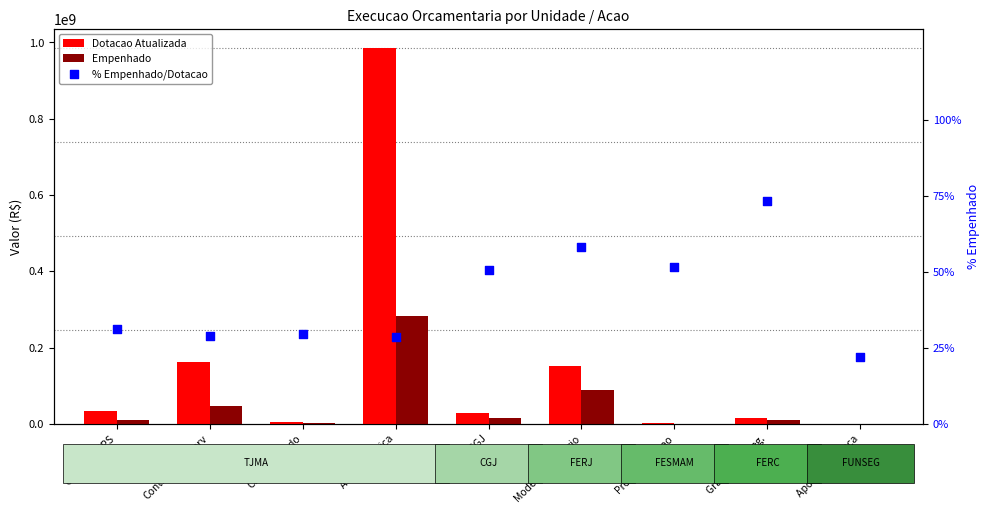

Which series has the widest spread of Y values?

Dotacao Atualizada